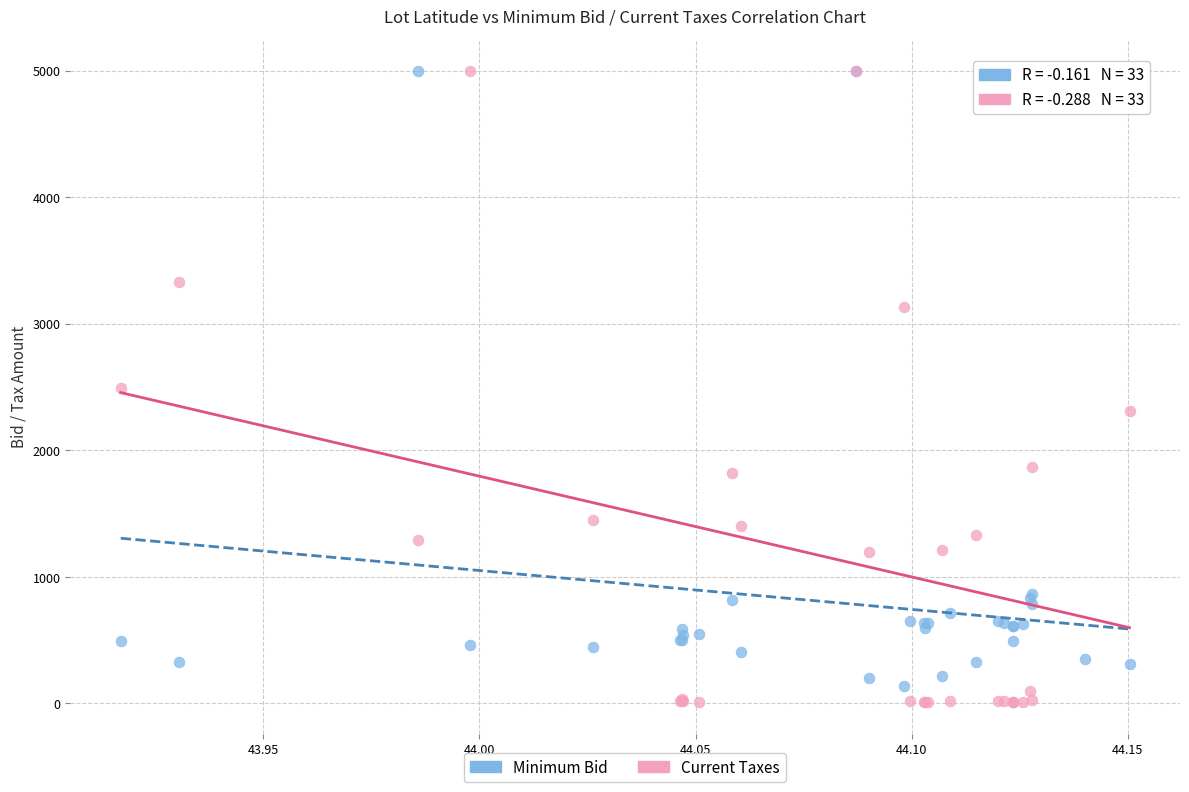

In the Minimum Bid series, what Y value is closest to 2567?

865.0